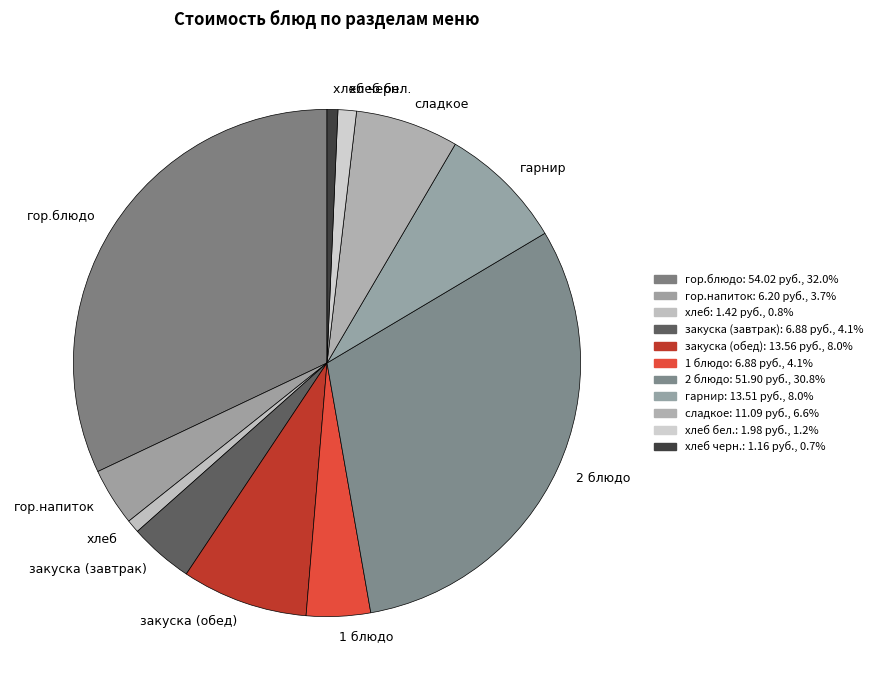

Is there any slice that represents more than half of the pie?

No